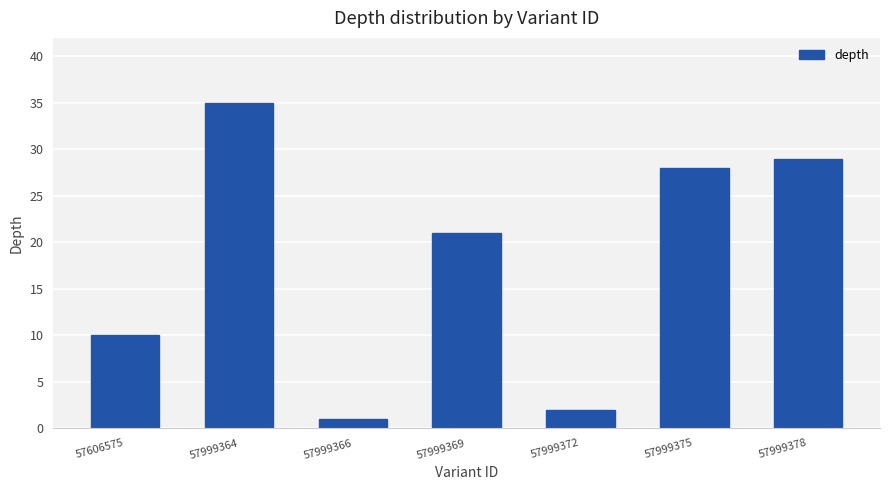

What is the approximate value at 57999366?

1